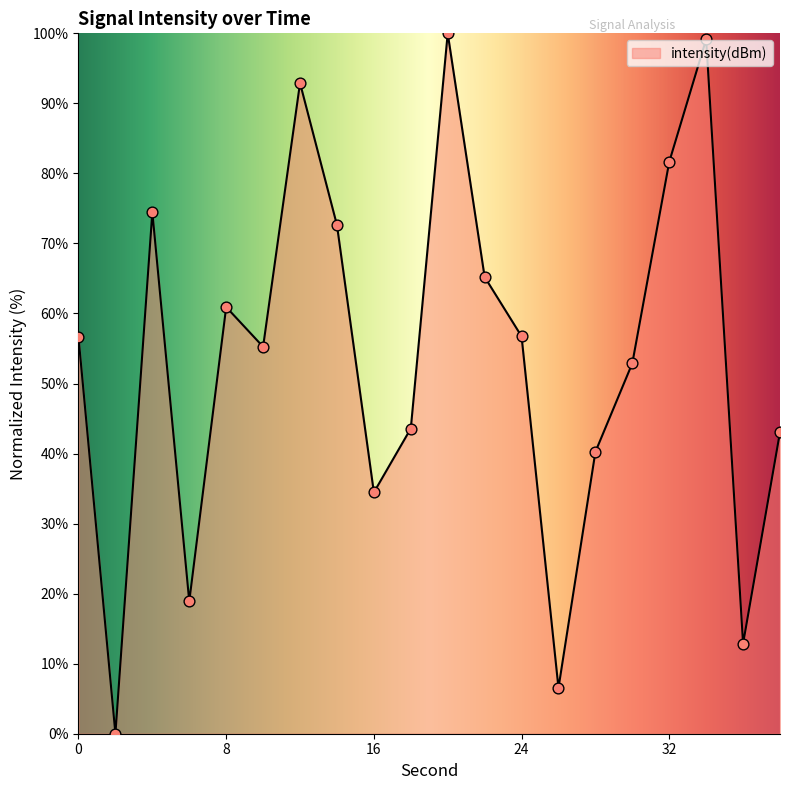

What is the maximum value shown in the chart?

100.0